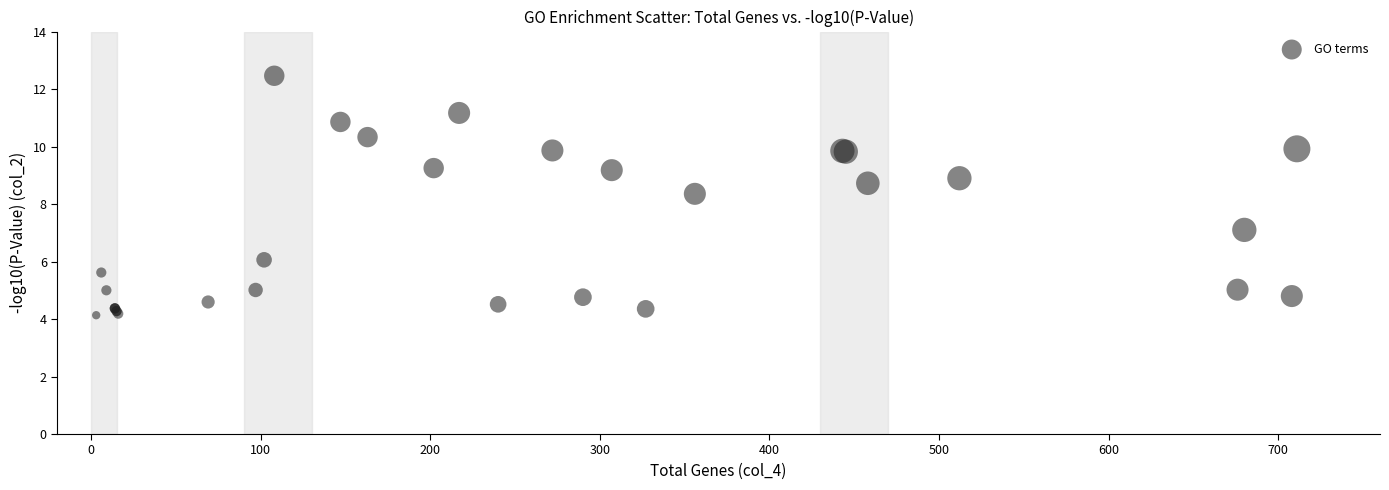

What Y value in the scatter plot is closest to 8?

8.4